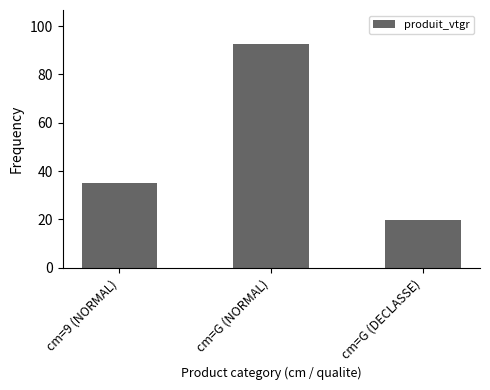

Between cm=G (DECLASSE) and cm=G (NORMAL), which is larger?

cm=G (NORMAL)